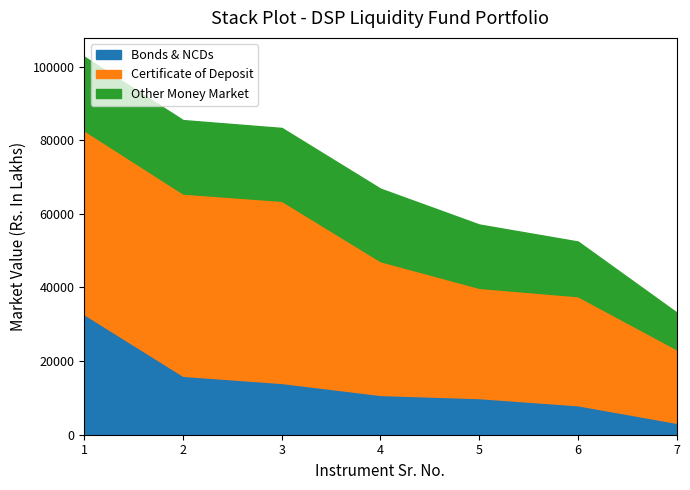

At which label is Certificate of Deposit closest to 34969?

4